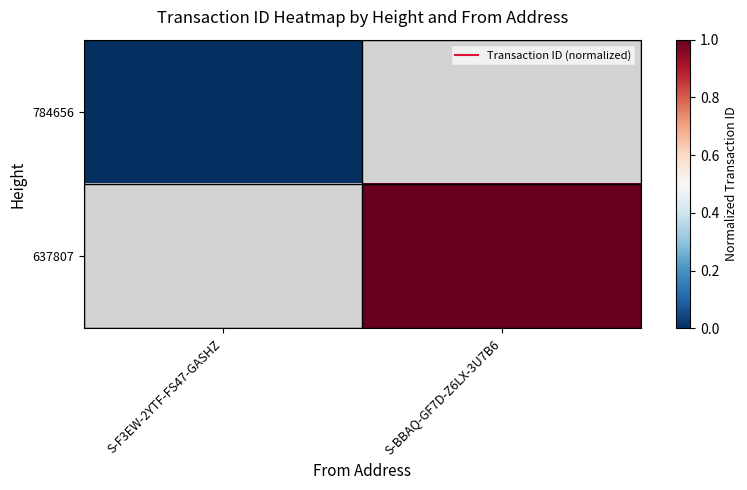

Rank the categories by 784656 value from lowest to highest.

S-F3EW-2YTF-FS47-GASHZ, S-BBAQ-GF7D-Z6LX-3U7B6